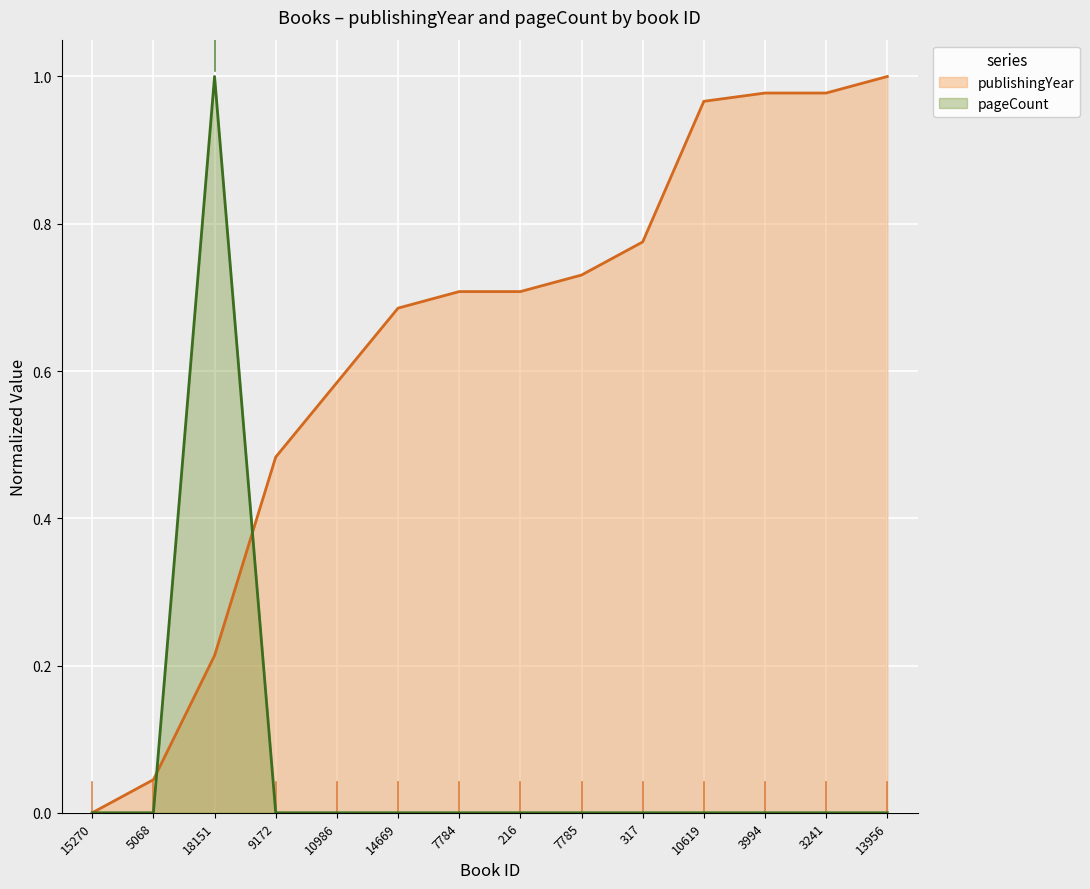

List the series in order of their peak value, lowest first.

pageCount, publishingYear